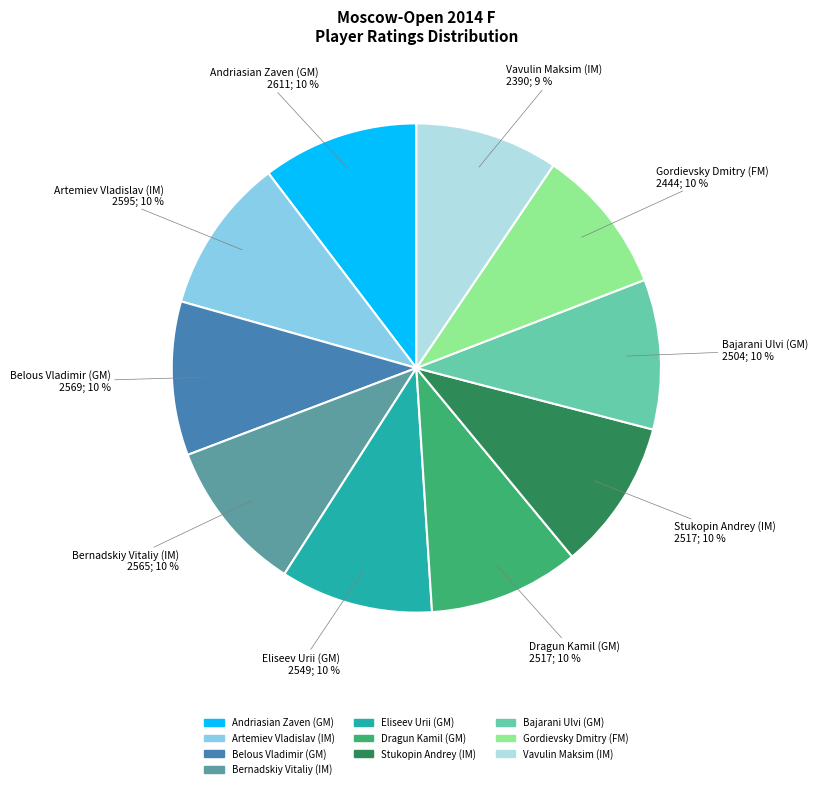

Is there any slice that represents more than half of the pie?

No